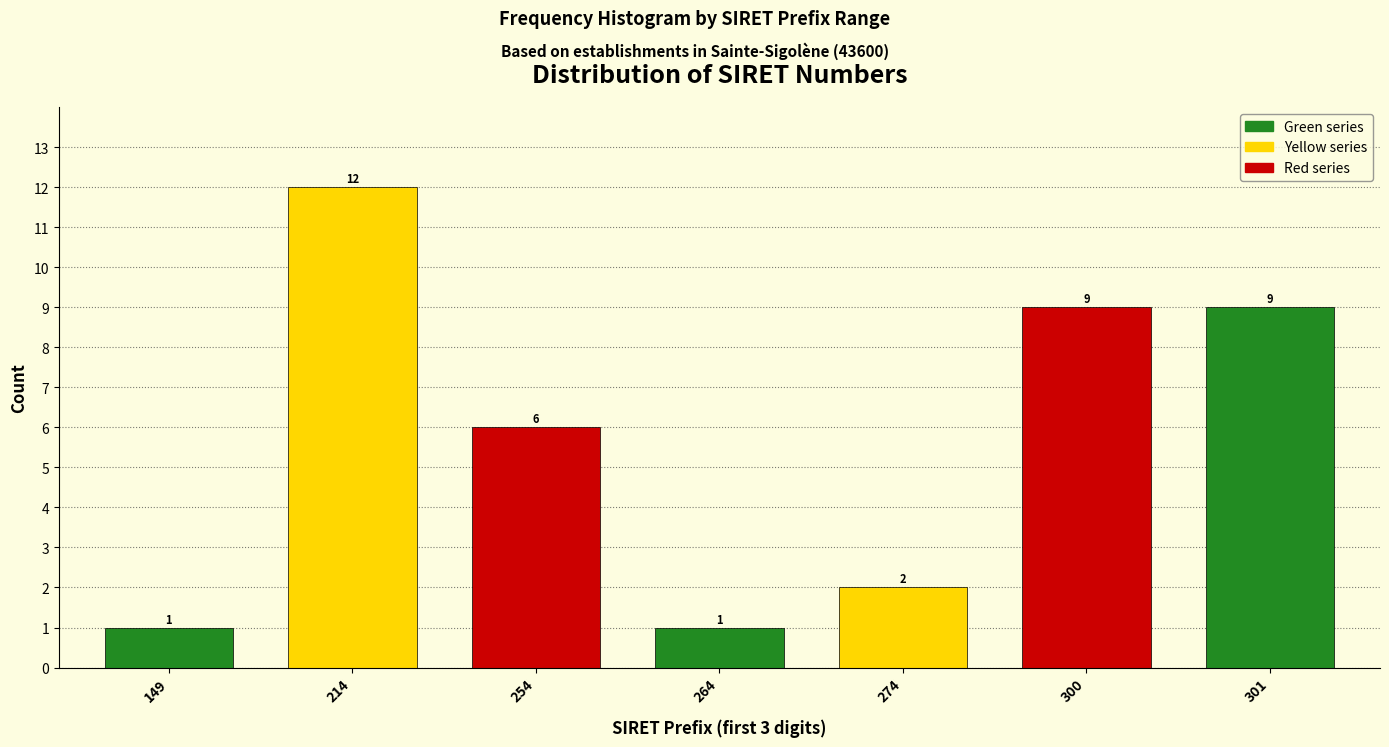

Reading left to right, list all the values displayed in this chart.

149=1	214=12	254=6	264=1	274=2	300=9	301=9